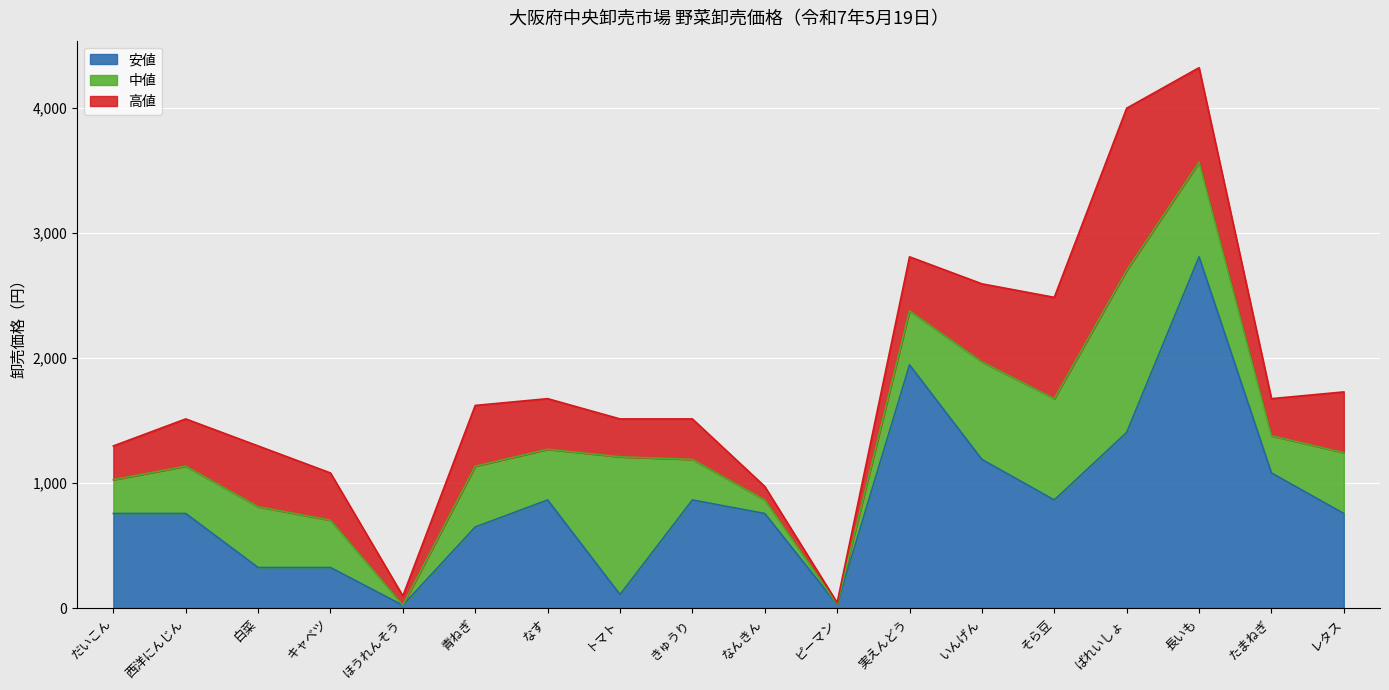

Between レタス and キャベツ, which is larger?

レタス